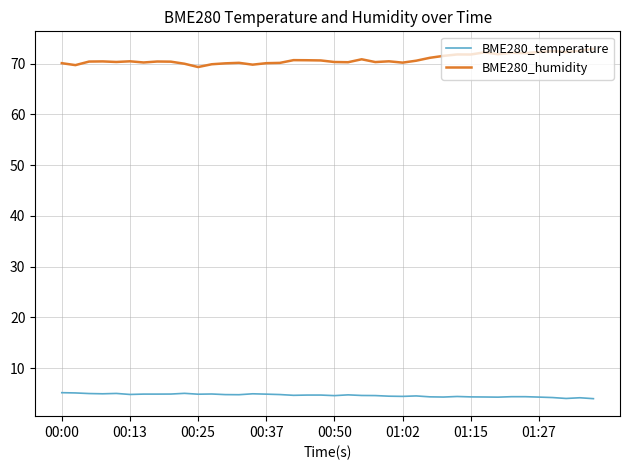

What are all the series names shown in the legend?

BME280_temperature, BME280_humidity